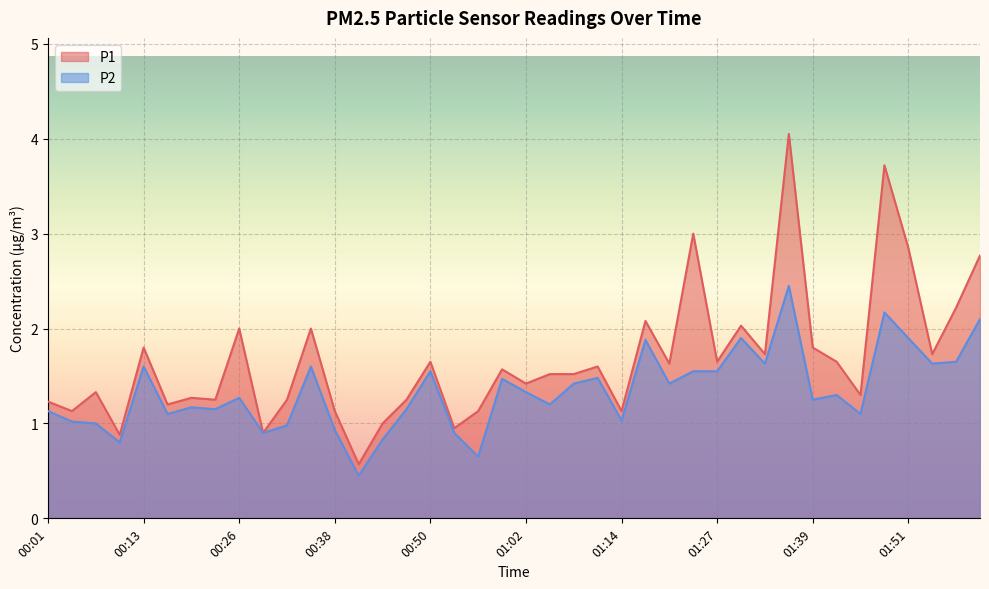

Between 00:38 and 00:41, which is larger?

00:38